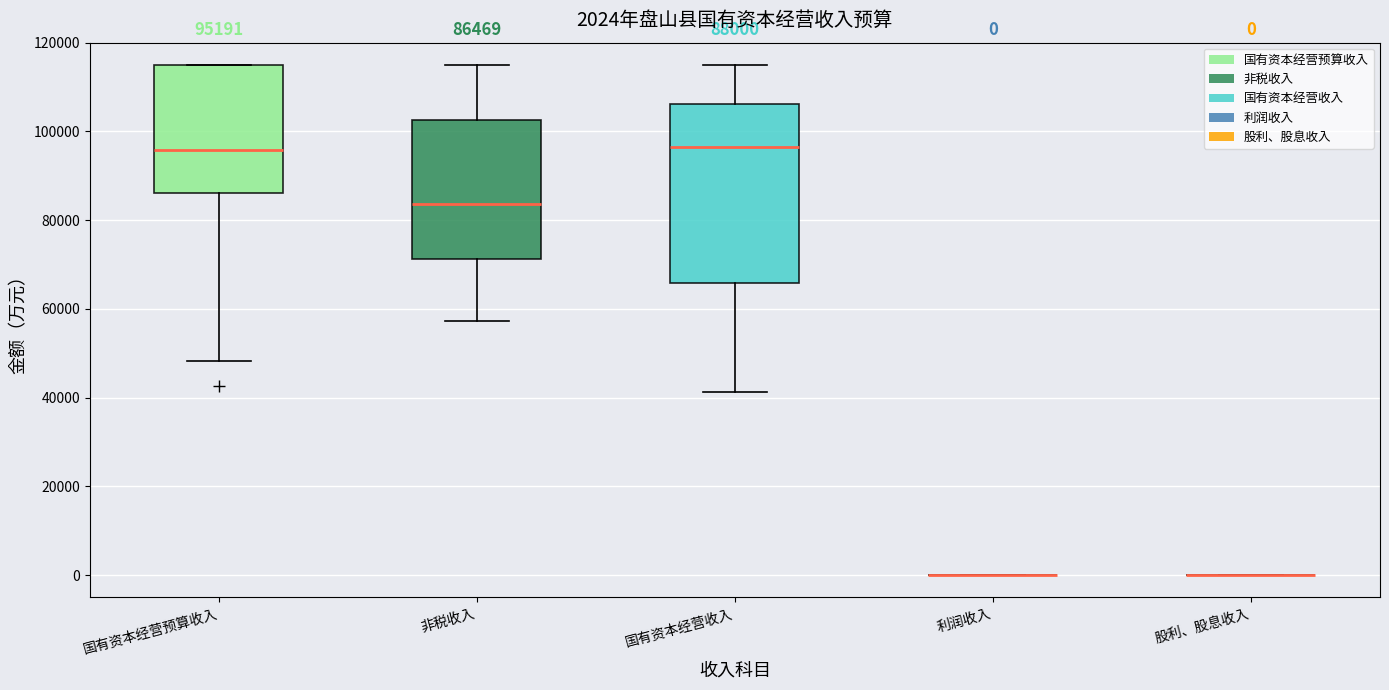

Comparing the boxes themselves (not the whiskers), which one is the tallest?

国有资本经营收入